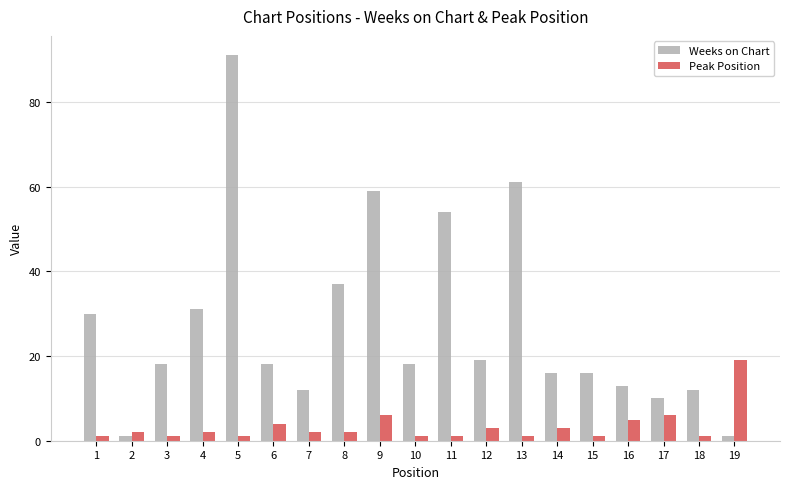

At how many categories does at least one series exceed 81?

1